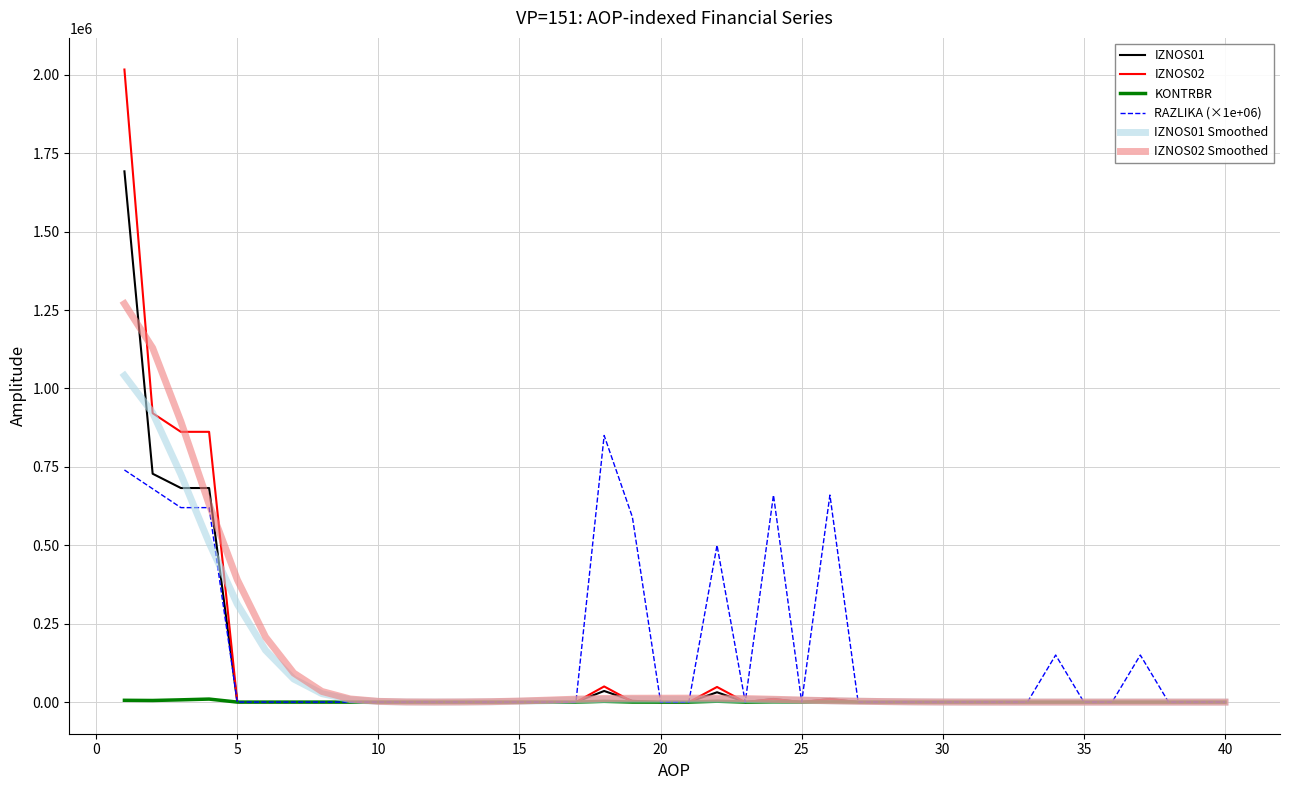

Rank the series by their maximum value, from lowest to highest.

KONTRBR, RAZLIKA (×1e+06), IZNOS01 Smoothed, IZNOS02 Smoothed, IZNOS01, IZNOS02